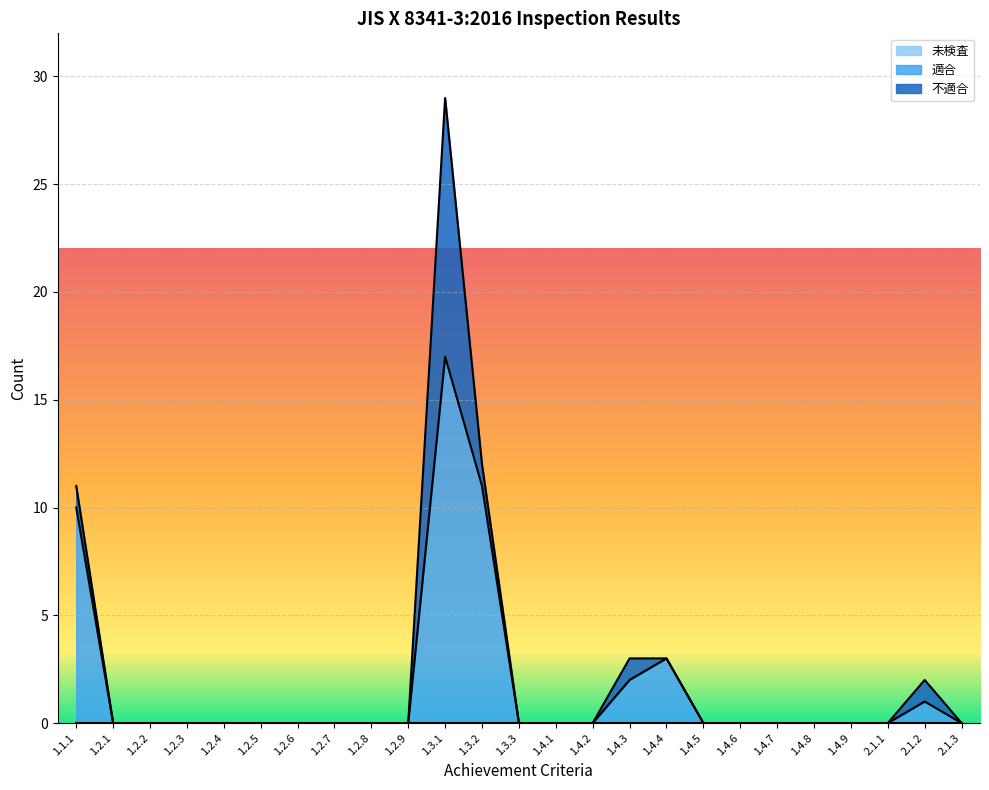

What is the greatest value displayed?

17